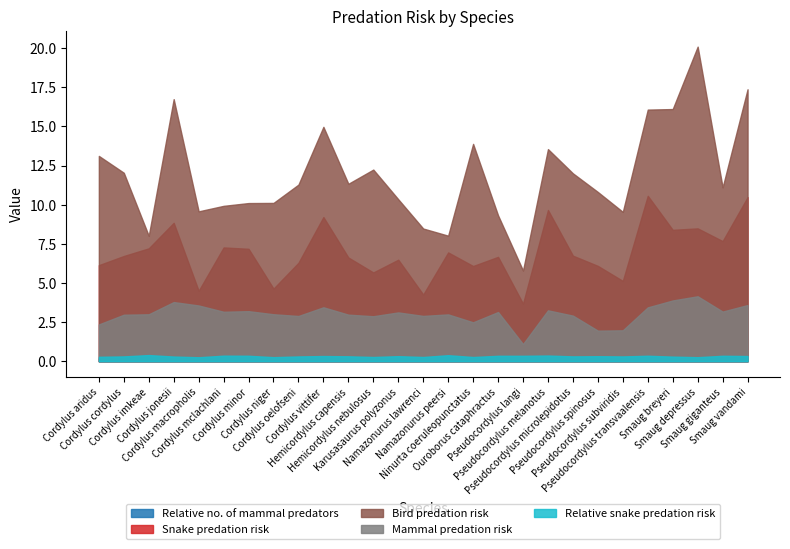

What is the difference between the second highest and minimum values in the Snake predation risk series?

6.8